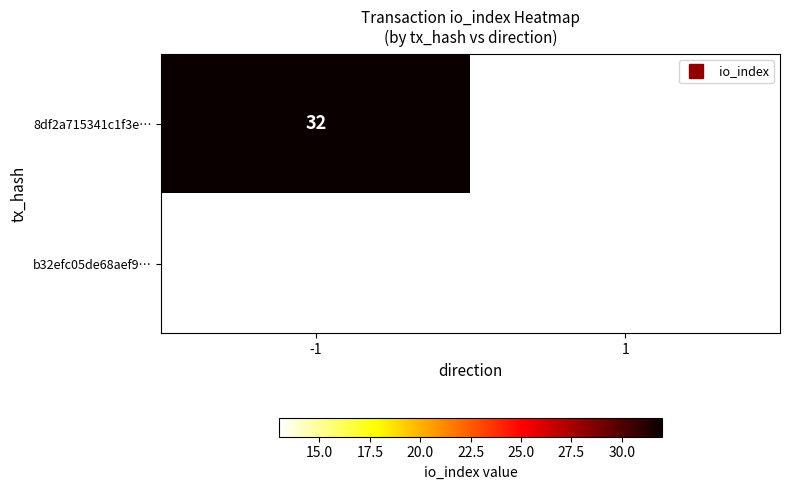

At -1, list the series in order from largest to smallest.

8df2a715341c1f3e…, b32efc05de68aef9…